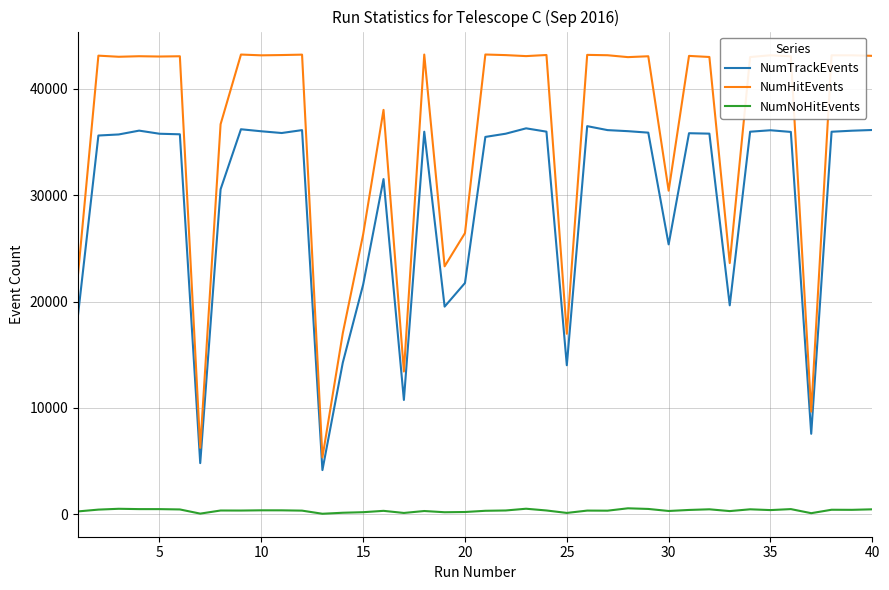

Which series has the largest total across all categories?

NumHitEvents